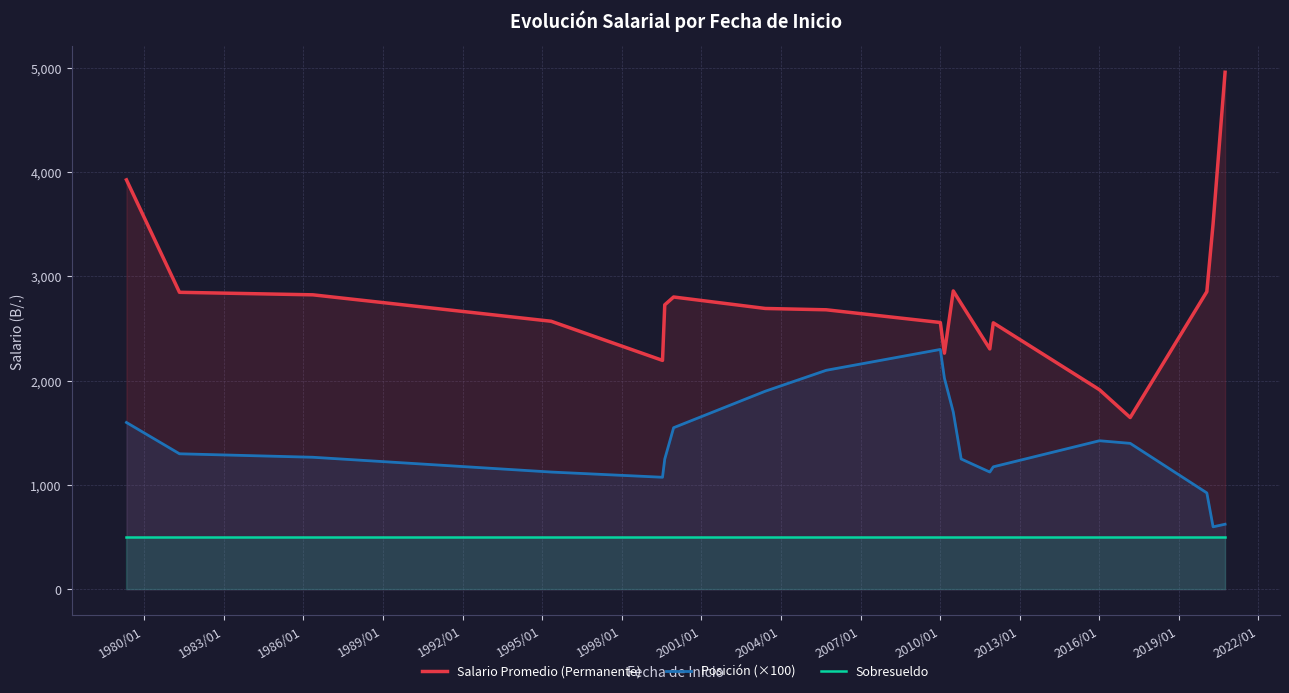

What is the highest value of the Posición (×100) series?

2300.0